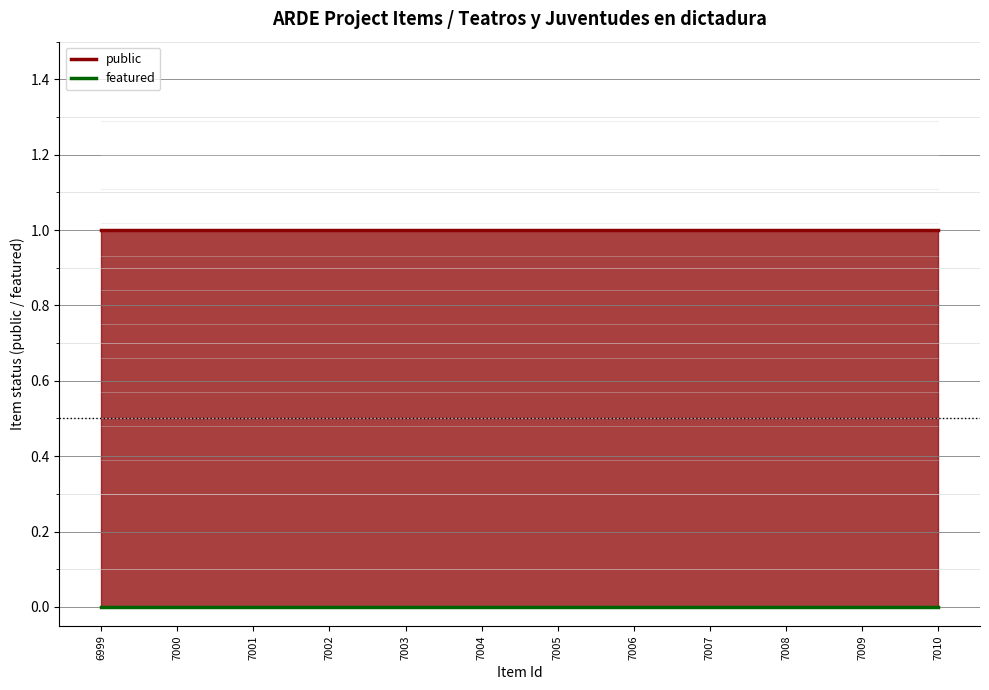

What is the difference between the highest and lowest values at 6999?

1